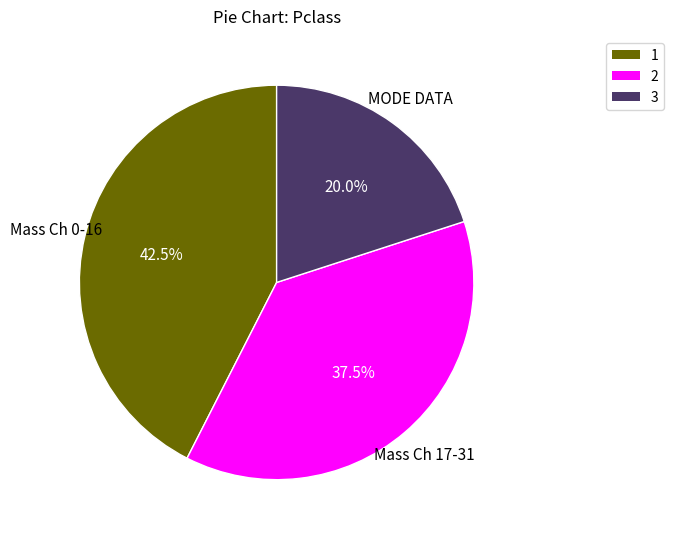

Is there a majority slice in this chart?

No